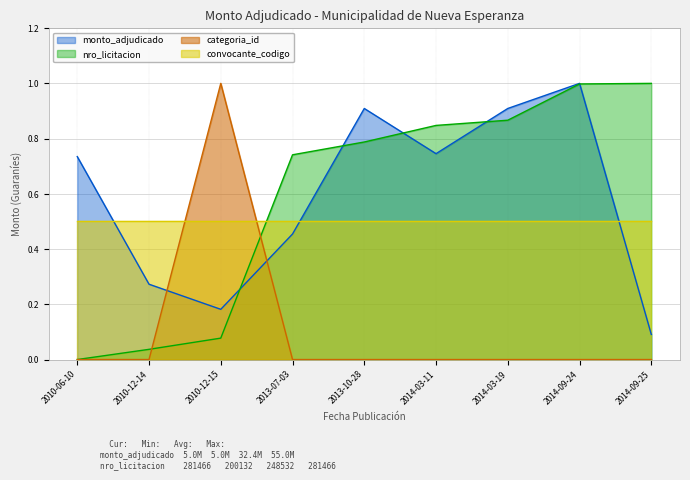

What is the label of the 2nd point from the left?

2010-12-14